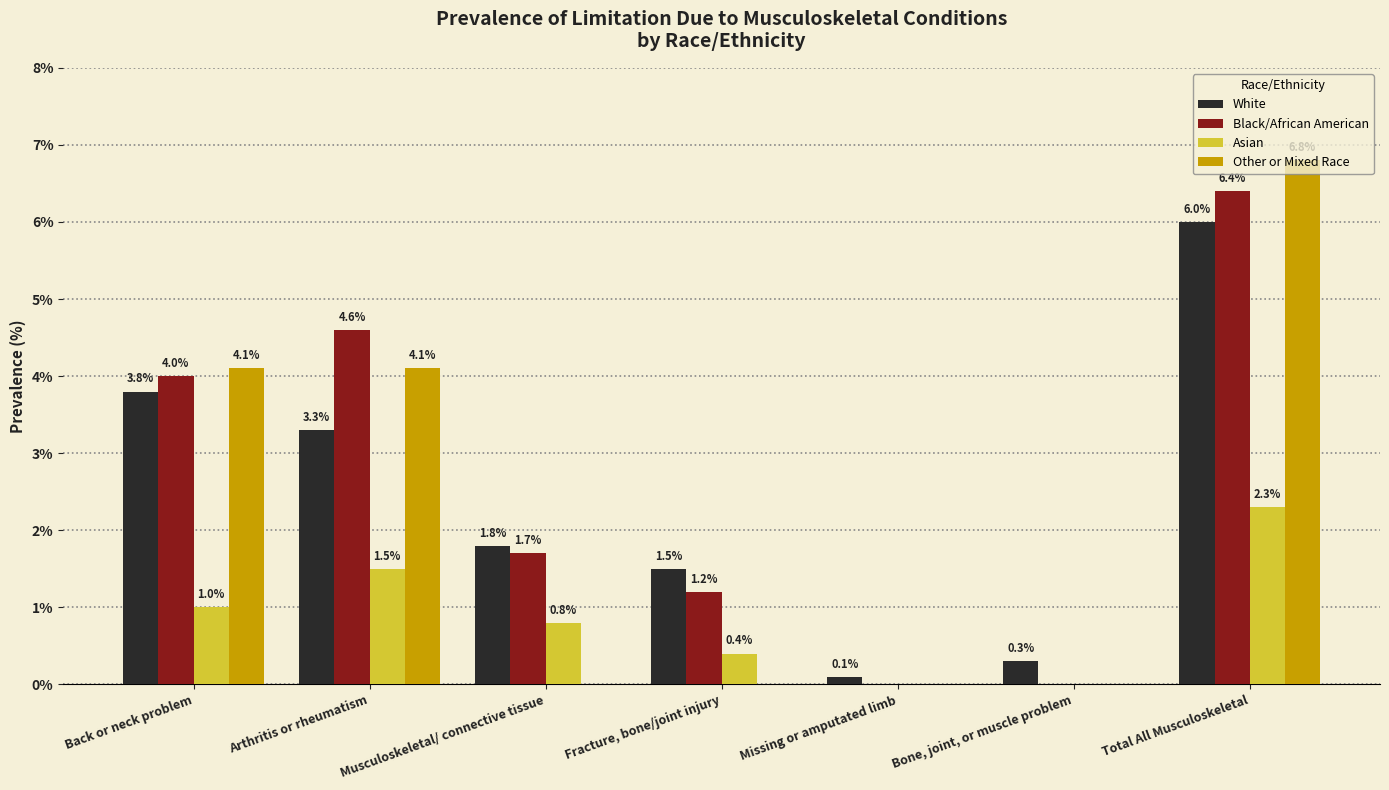

How many series are shown in this chart?

4